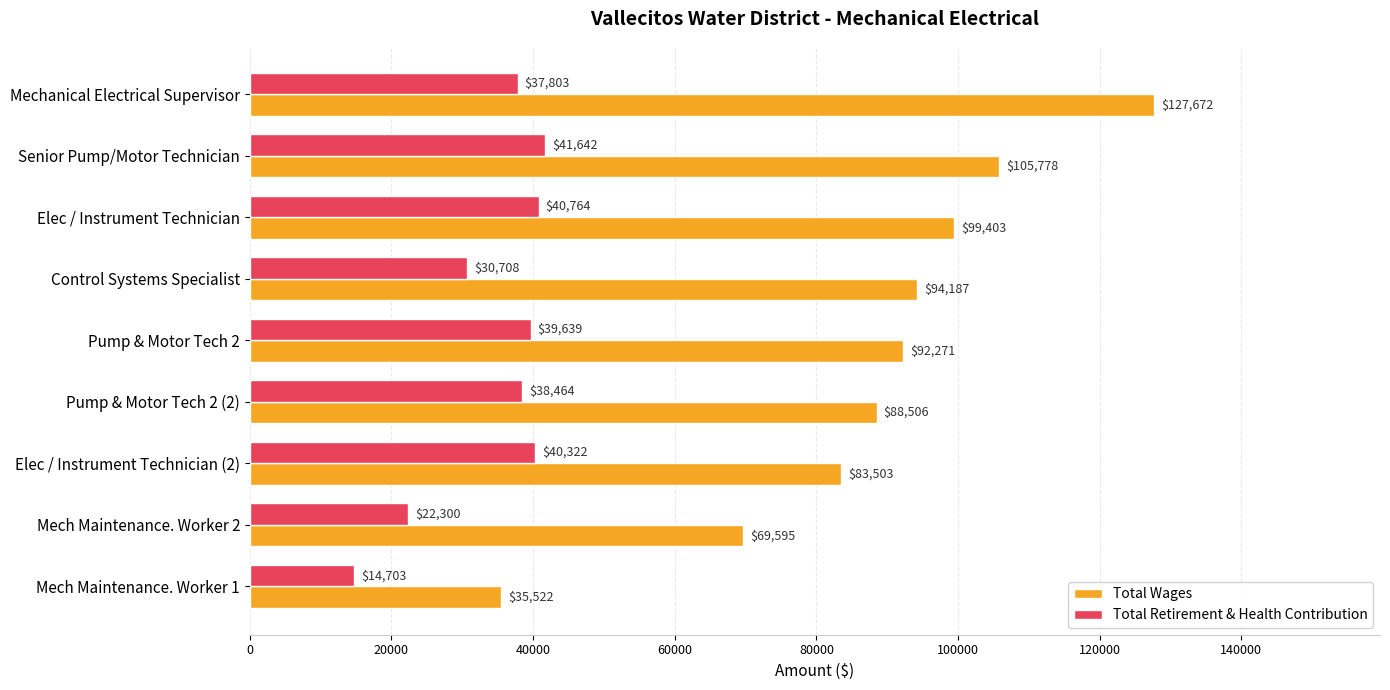

The Total Retirement & Health Contribution series shows 23722 at Mech Maintenance. Worker 1. True or false?

False